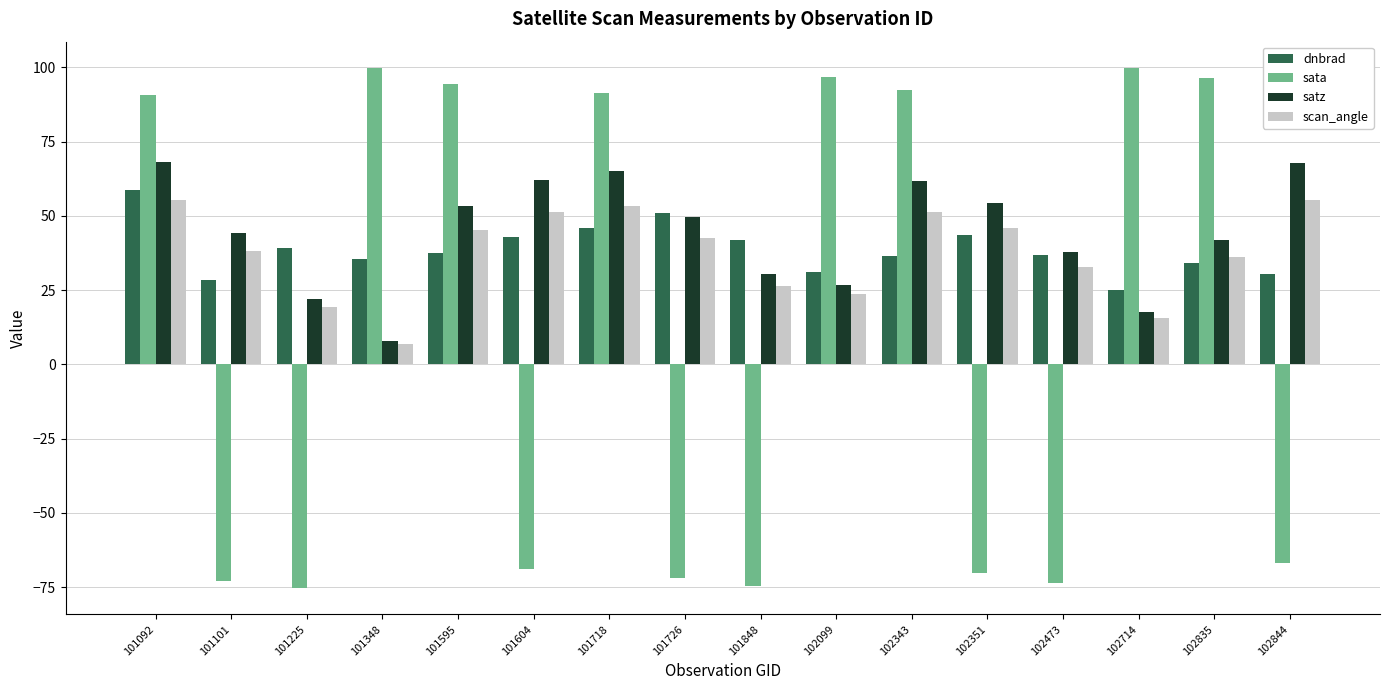

At which label does dnbrad first exceed 37?

101092